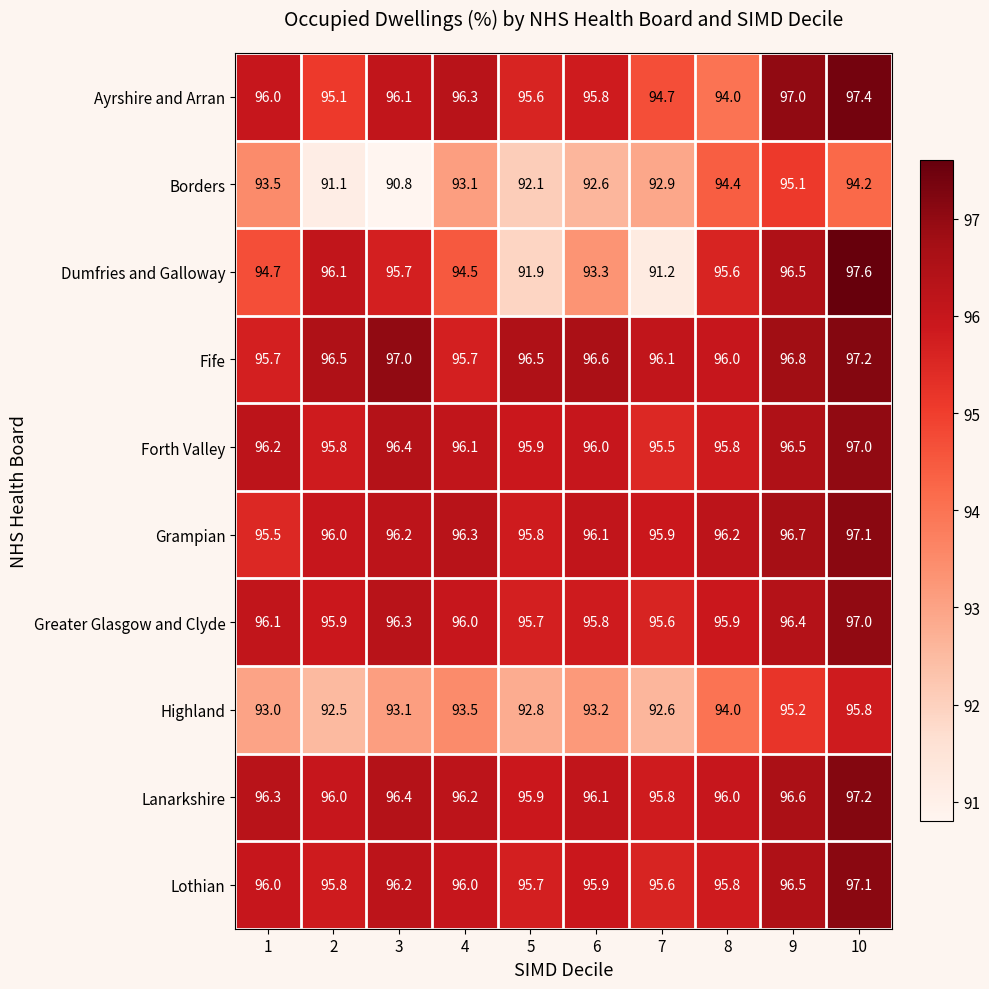

List the labels in order of Ayrshire and Arran value, smallest first.

8, 7, 2, 5, 6, 1, 3, 4, 9, 10